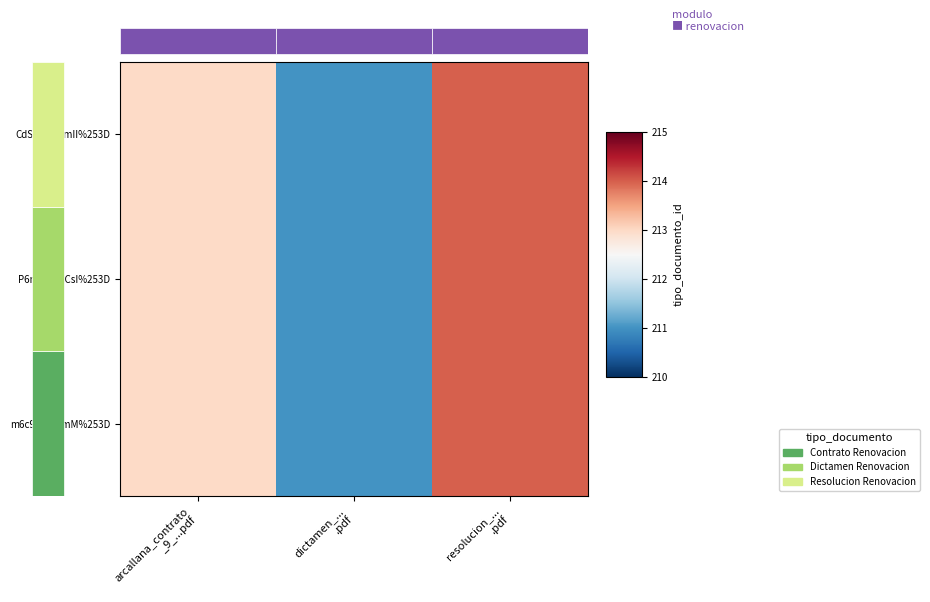

Reading left to right, transcribe all the data shown in this chart.

CdSggYWSmII%253D: arcallana_contrato
_9_...pdf=213	dictamen_...
.pdf=211	resolucion_...
.pdf=214
P6nsbxNCCsI%253D: arcallana_contrato
_9_...pdf=213	dictamen_...
.pdf=211	resolucion_...
.pdf=214
m6c95nrPemM%253D: arcallana_contrato
_9_...pdf=213	dictamen_...
.pdf=211	resolucion_...
.pdf=214